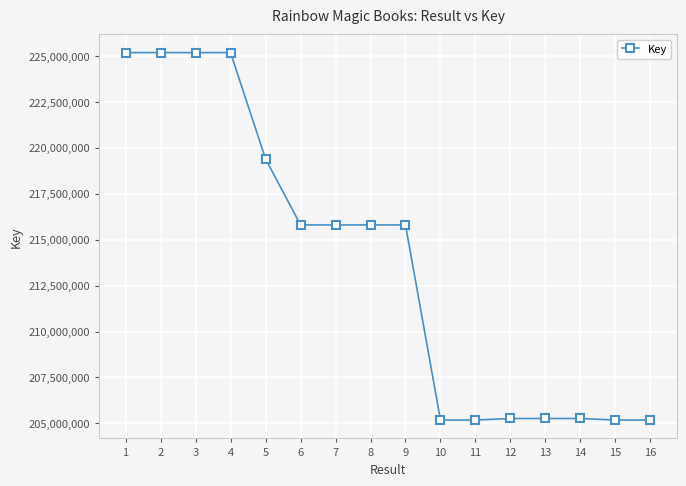

How many values are below 215801991?

8